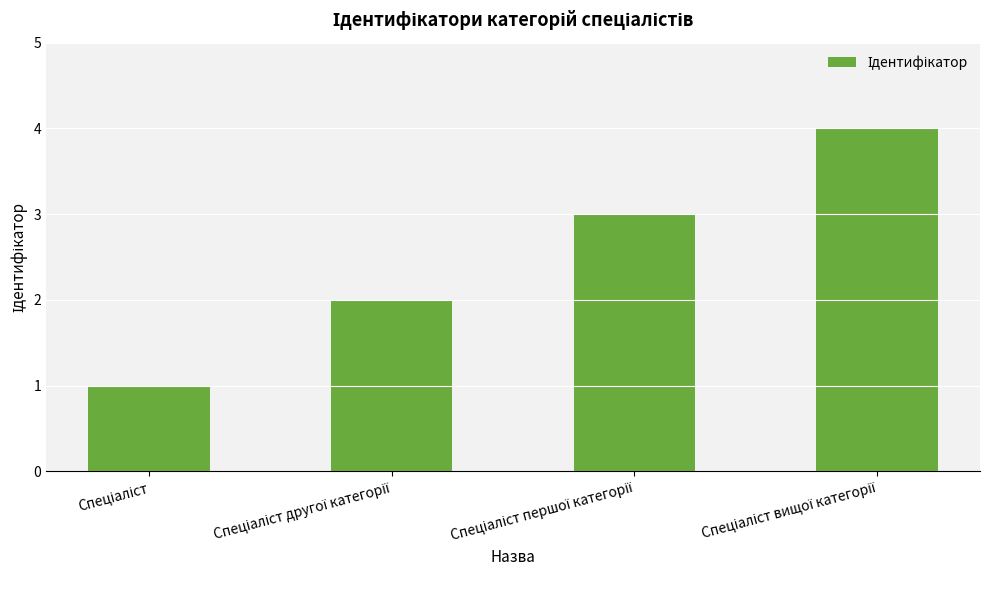

What is the difference between the maximum and minimum values?

3